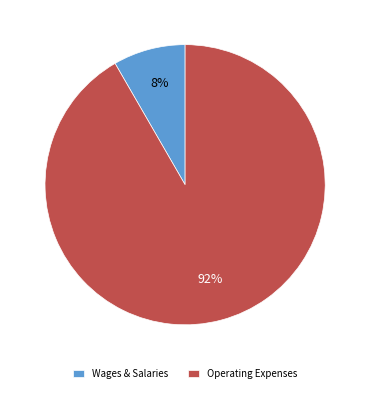

Is the sum of Wages & Salaries and Operating Expenses greater than half?

Yes